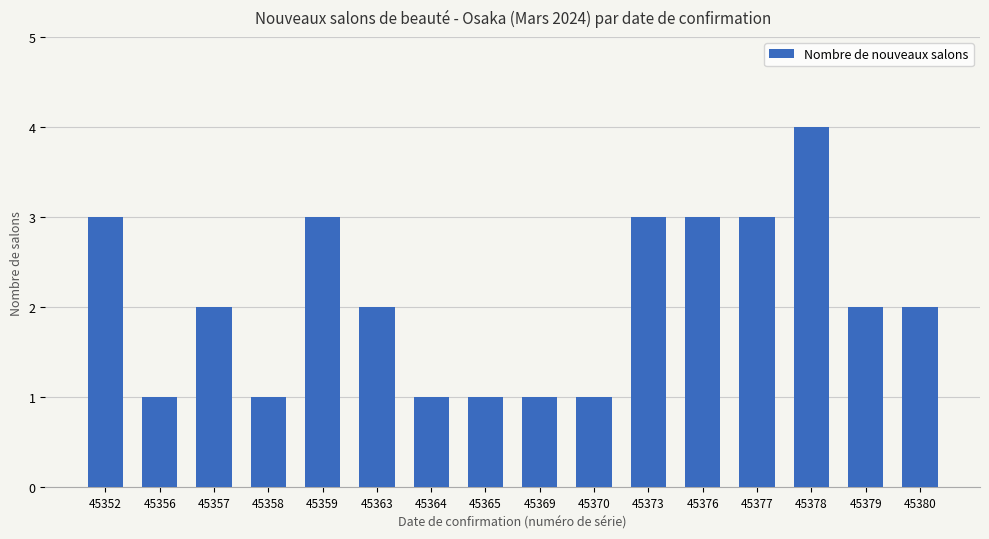

Read the value at 45357.

2